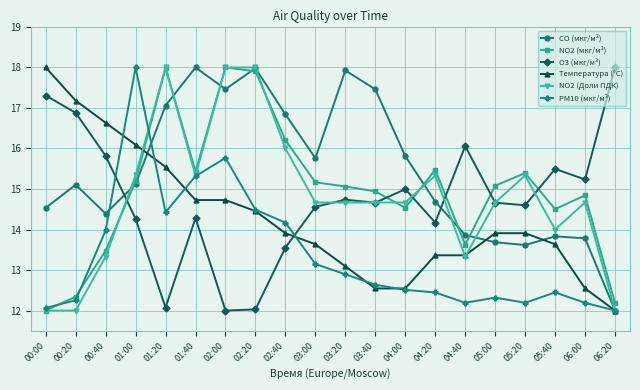

What is the sum of all NO2 (мкг/м³) values?

299.4